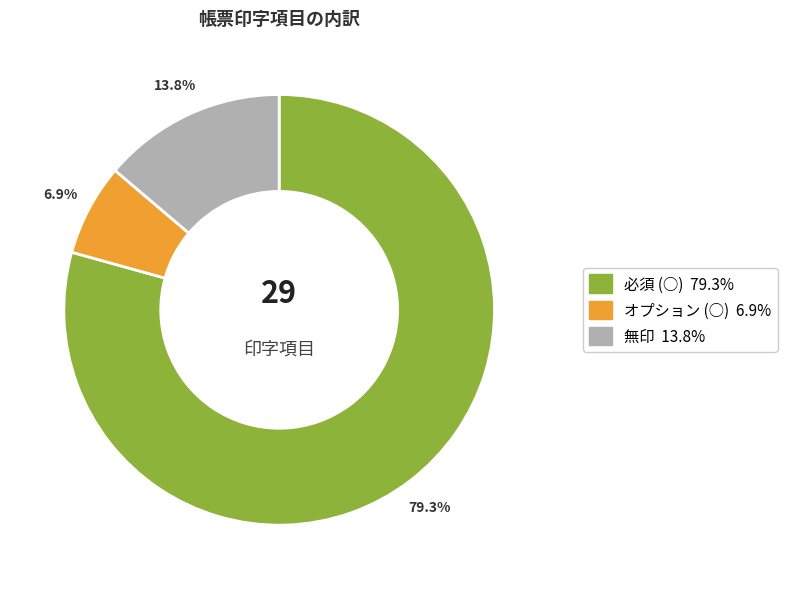

Is there a majority slice in this chart?

Yes